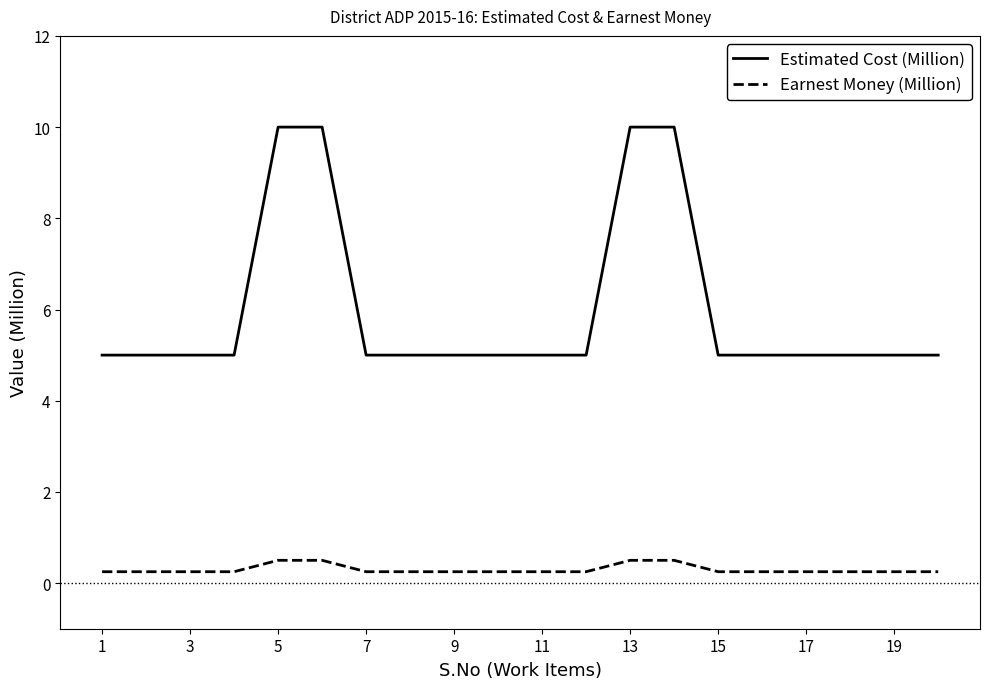

Does the chart display data point markers on the line(s)?

No